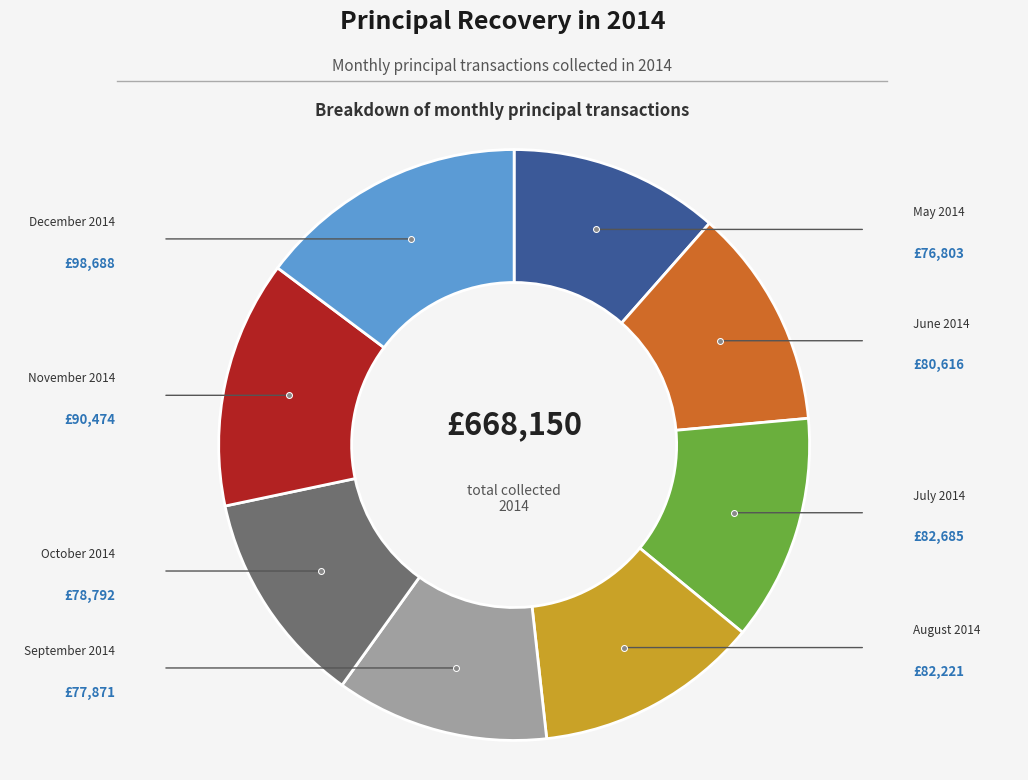

Is there a majority slice in this chart?

No